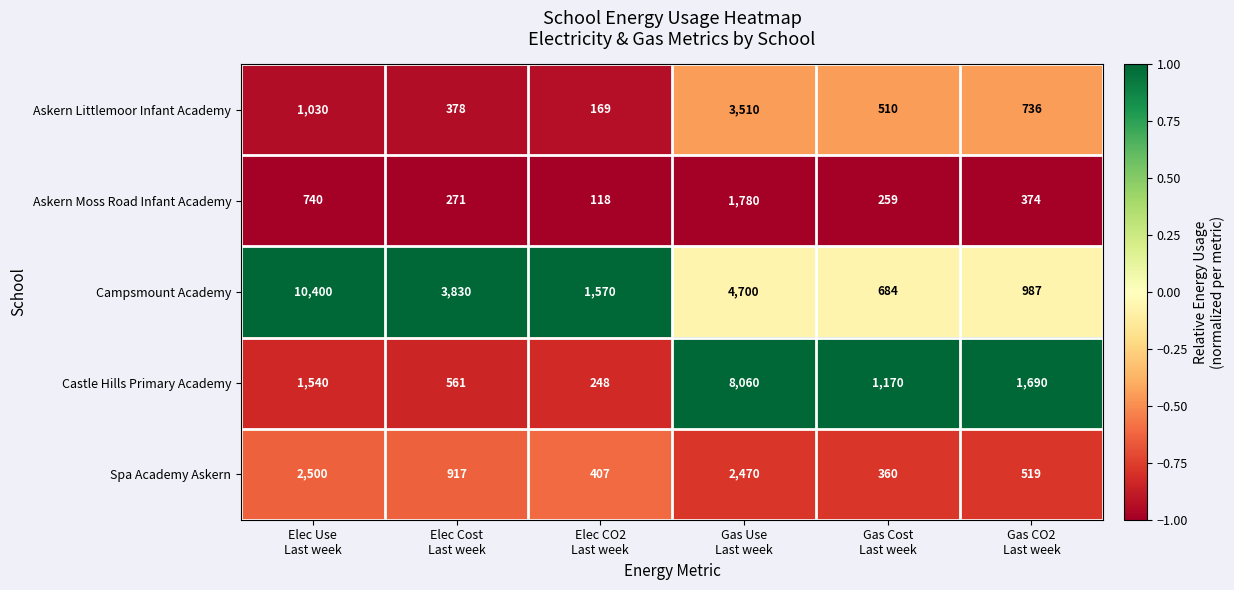

At how many categories does at least one series exceed 1777?

3